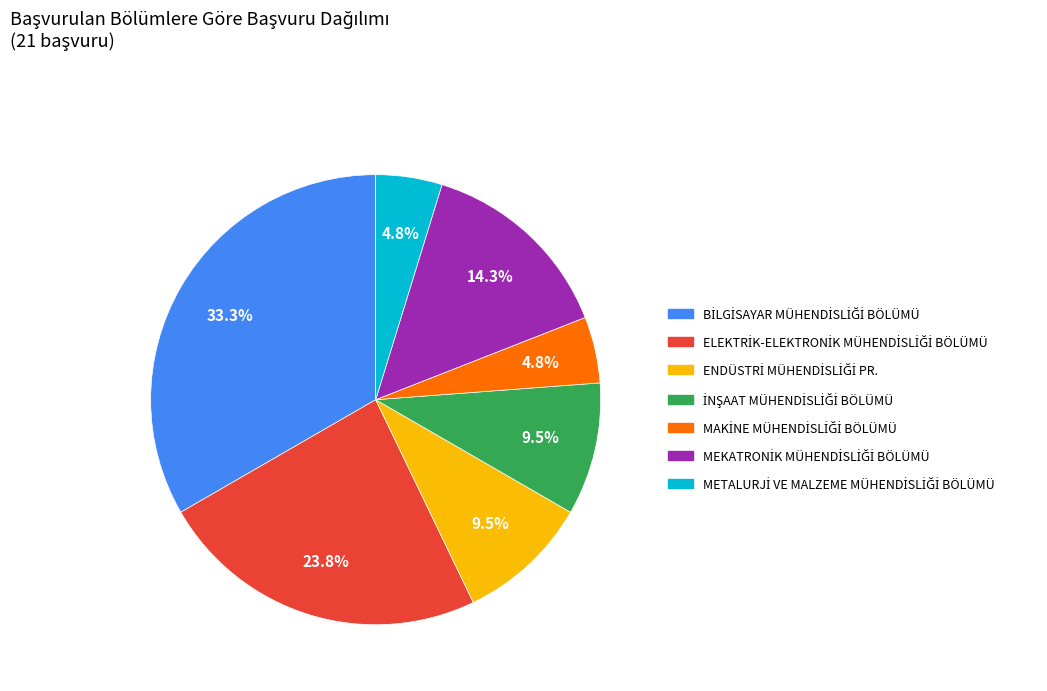

Does any single category account for the majority?

No